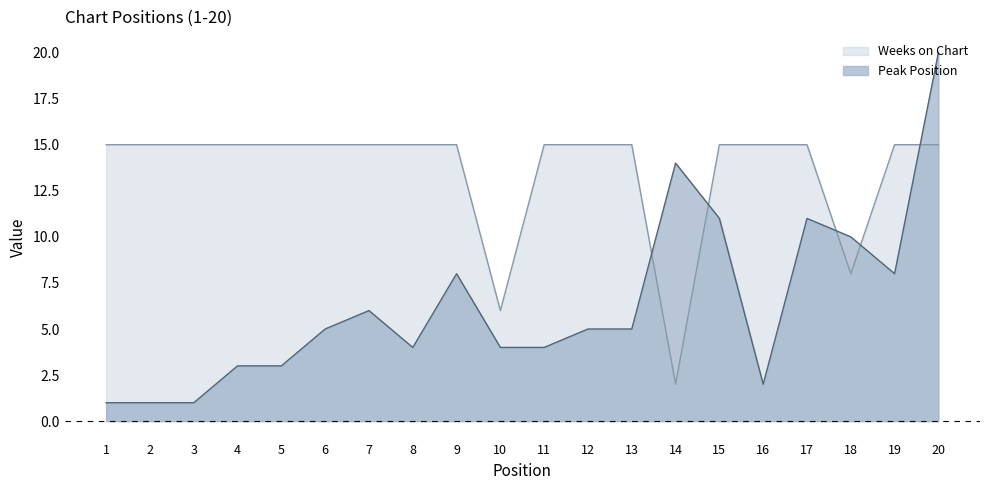

What is the difference between the maximum and second lowest values in the Peak Position series?

19